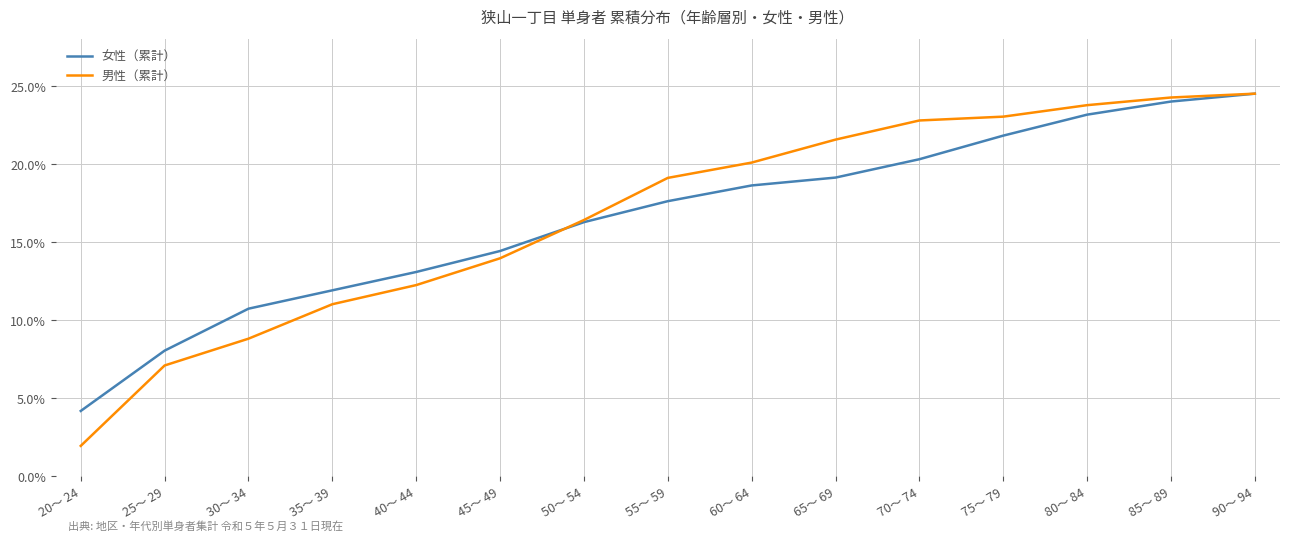

Which category has the lowest value across all series?

20～ 24